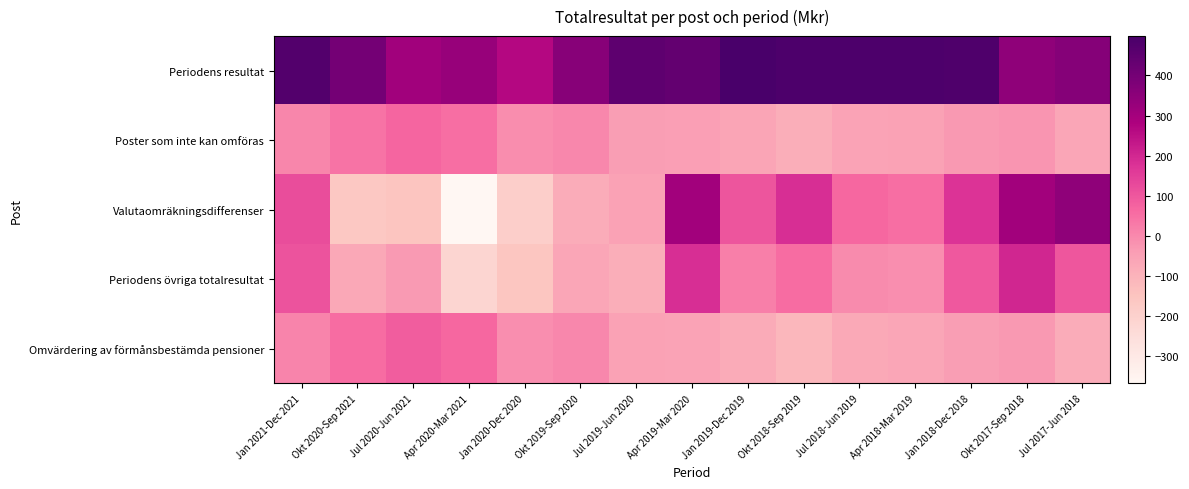

What is the smallest value displayed?

-368